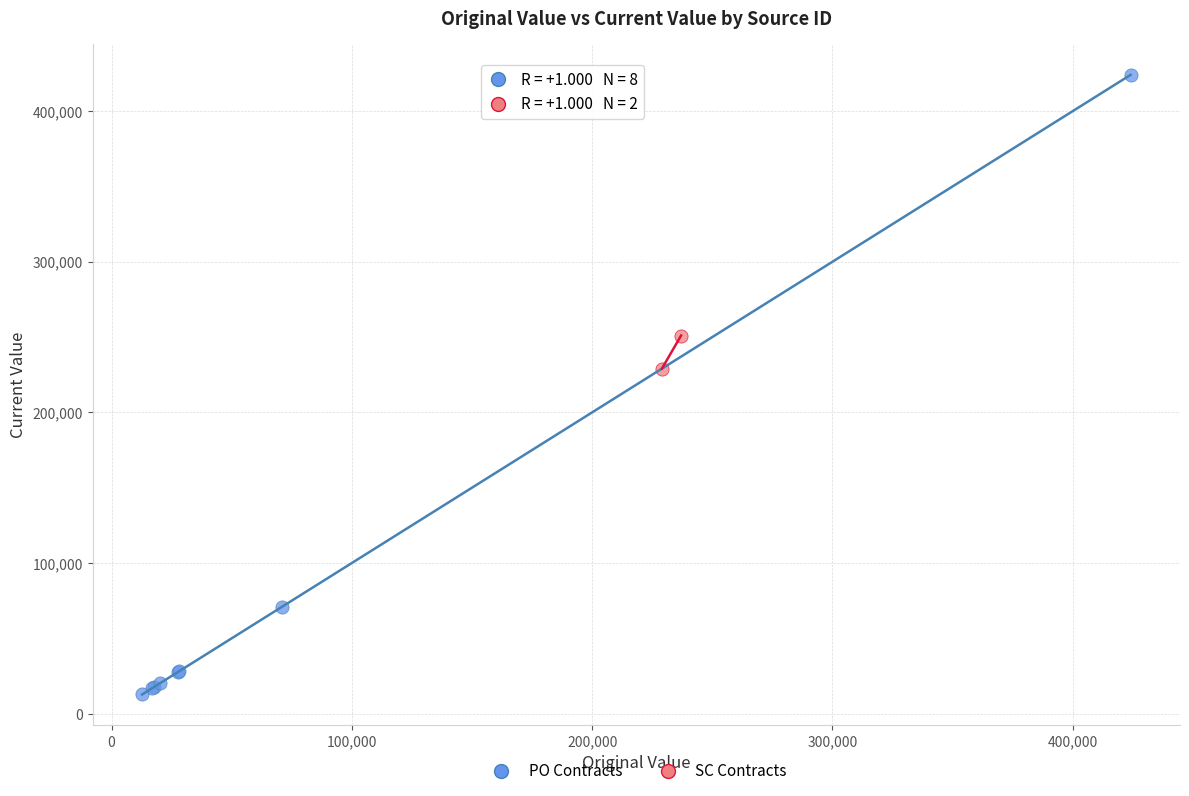

Which series reaches the maximum Y coordinate?

PO Contracts